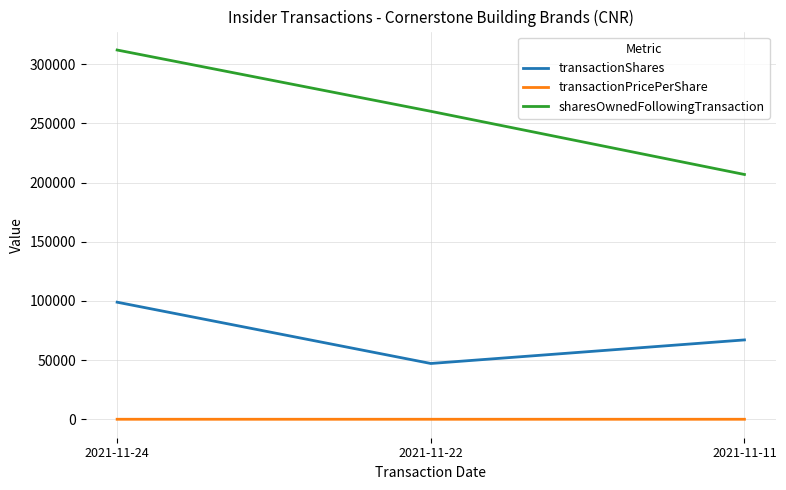

At which label does sharesOwnedFollowingTransaction reach its minimum?

2021-11-11